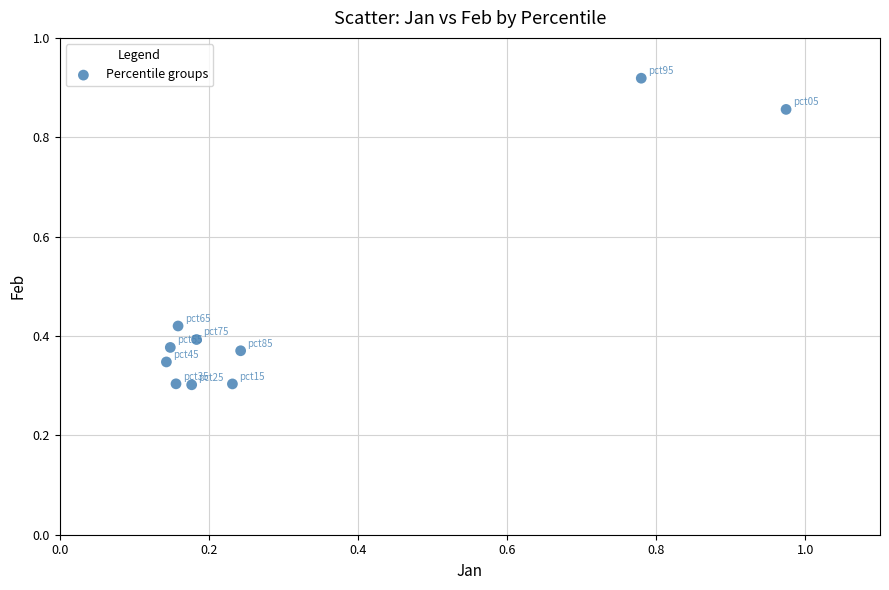

What is the range of Y values (max minus min)?

0.6